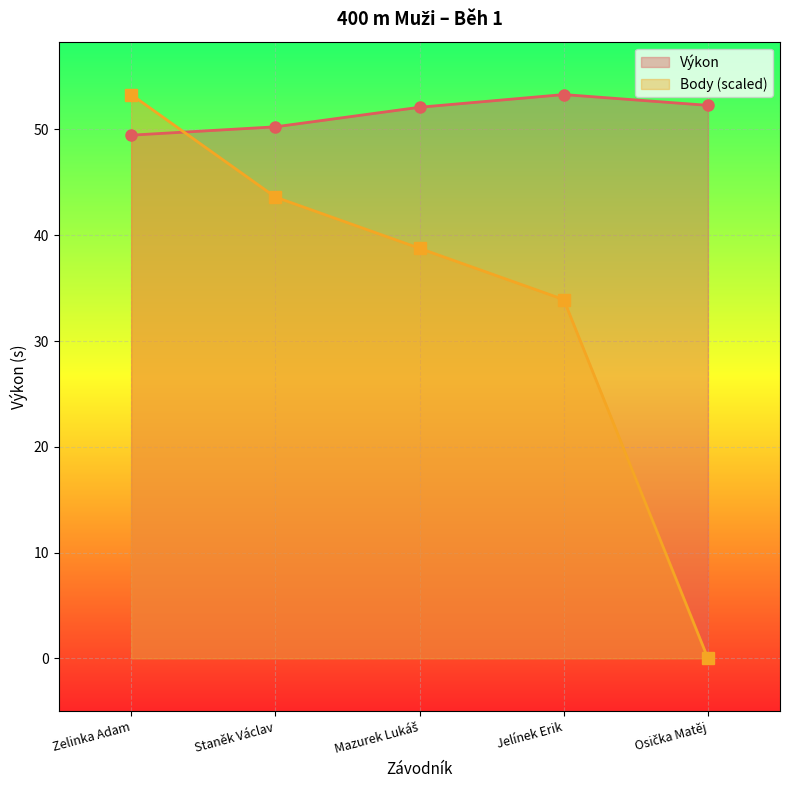

How many lines are shown in the chart?

2